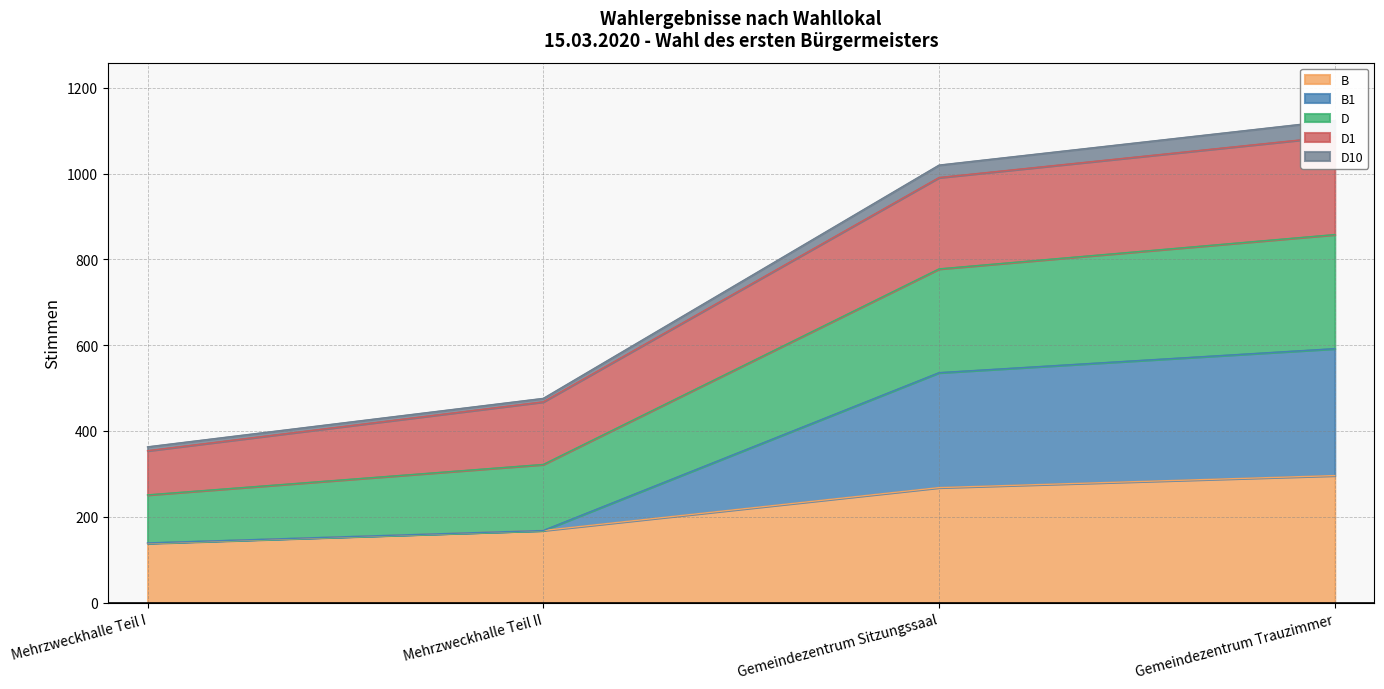

True or false: B has more than 1 interior local peaks.

False